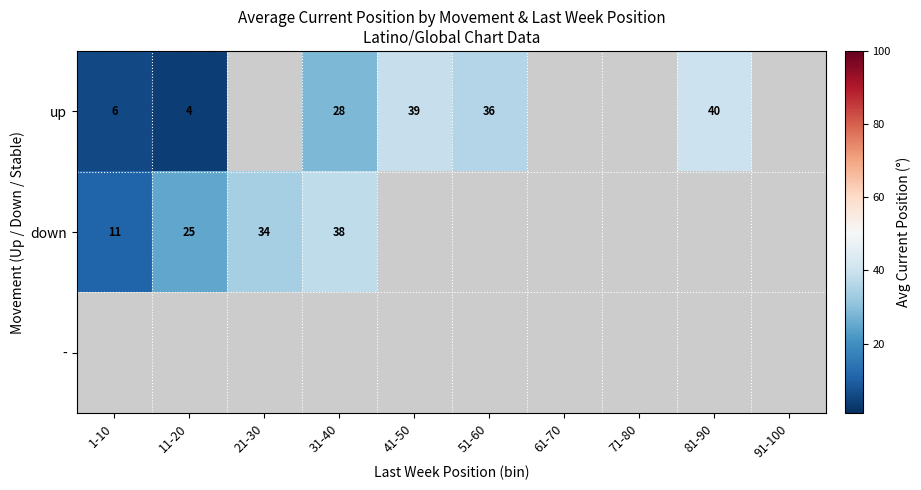

Is the value of down at 31-40 greater than the value of up at 1-10?

Yes